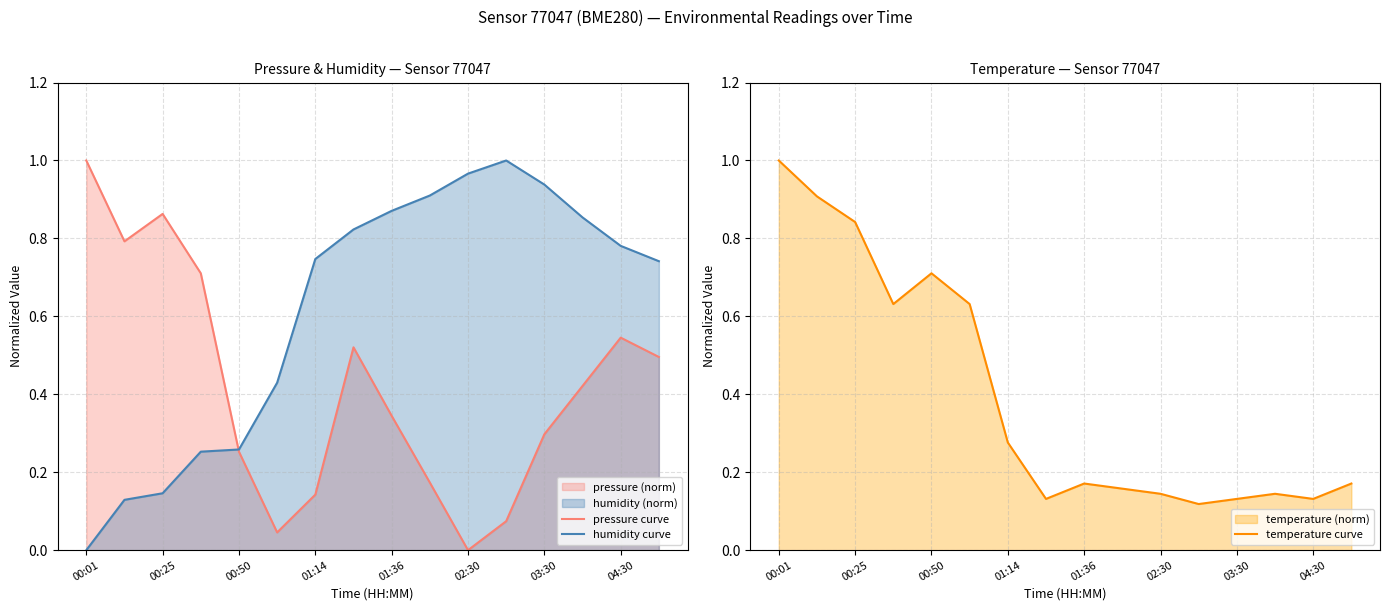

What is the highest value of the humidity curve series?

1.0